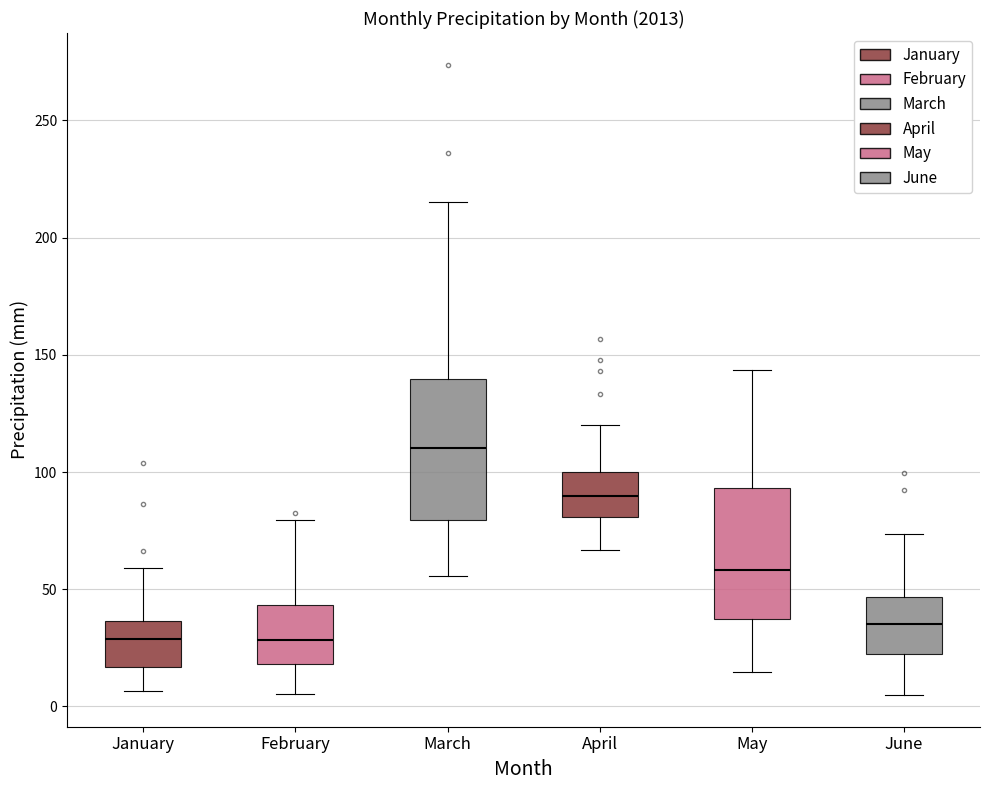

Reading left to right, read every box against the y-axis: the position of its median line, the range the box covers, and the ends of its whiskers. The values are not printed on the chart, so give them approximately, as read against the axis.

January: median 30, box 15 to 35, whiskers 5 to 60
February: median 30, box 20 to 45, whiskers 5 to 80
March: median 110, box 80 to 140, whiskers 55 to 215
April: median 90, box 80 to 100, whiskers 65 to 120
May: median 60, box 35 to 95, whiskers 15 to 145
June: median 35, box 25 to 45, whiskers 5 to 75